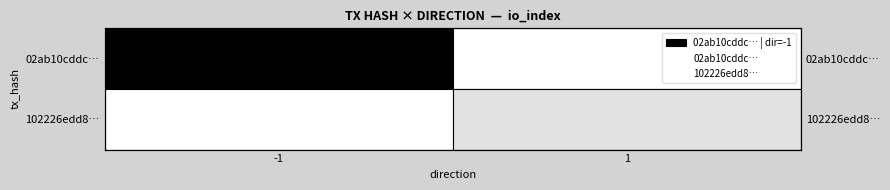

Which series has the widest spread of values?

02ab10cddc…